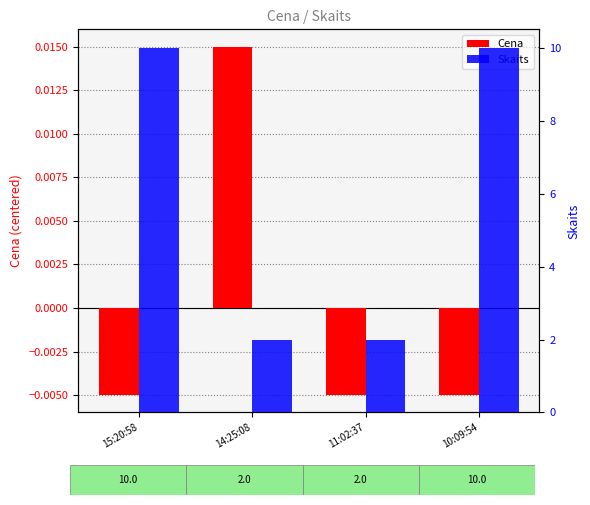

Reading left to right, extract all data points from this chart.

Cena: -0.0	0.0	-0.0	-0.0
Skaits: 10.0	2.0	2.0	10.0